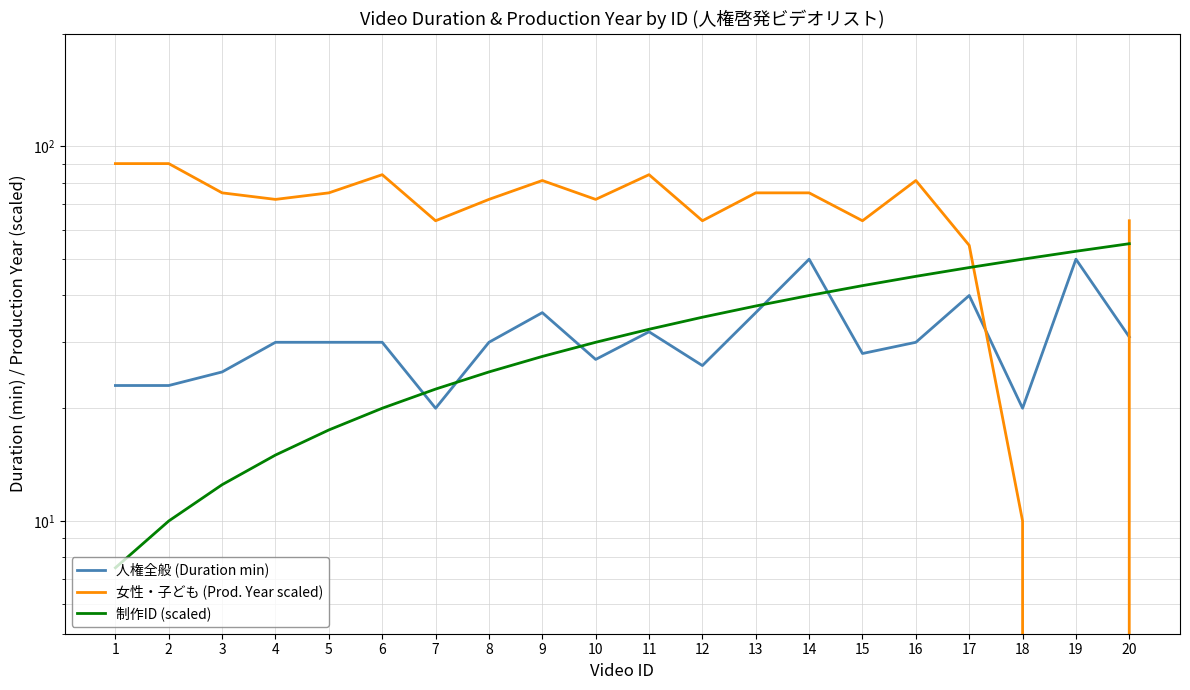

At which category is the sum across all series the highest?

14